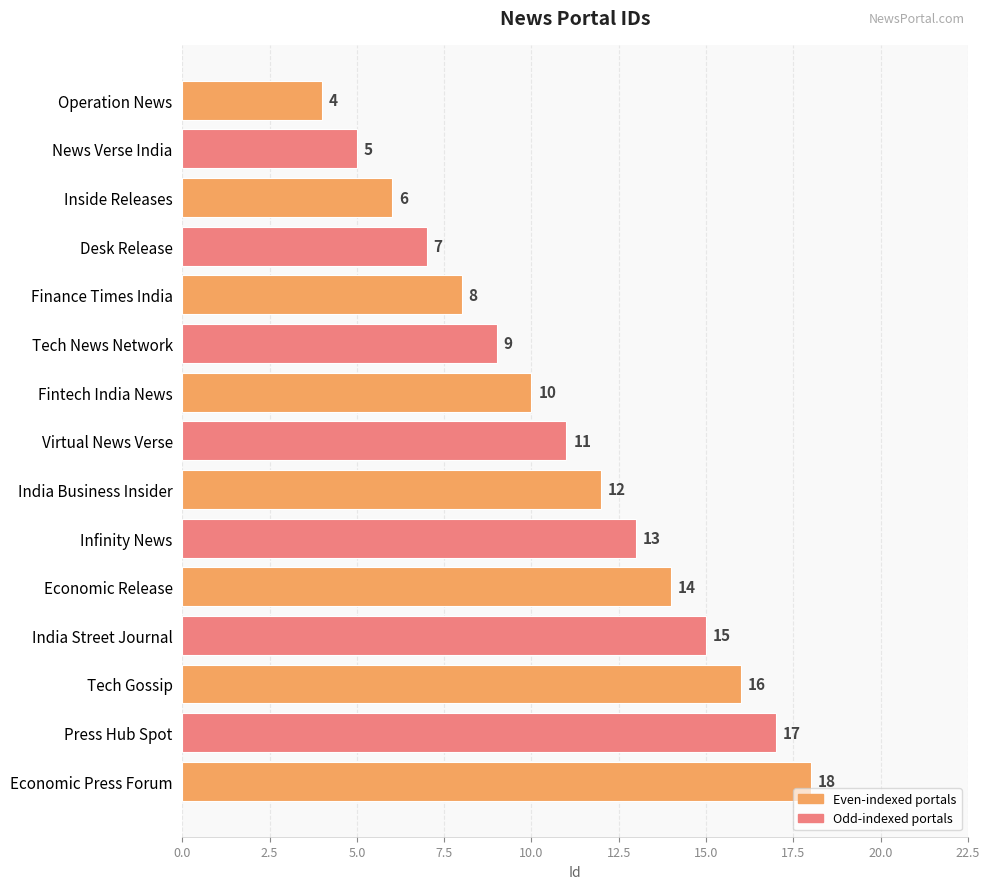

Which category has the highest value across all series?

Economic Press Forum